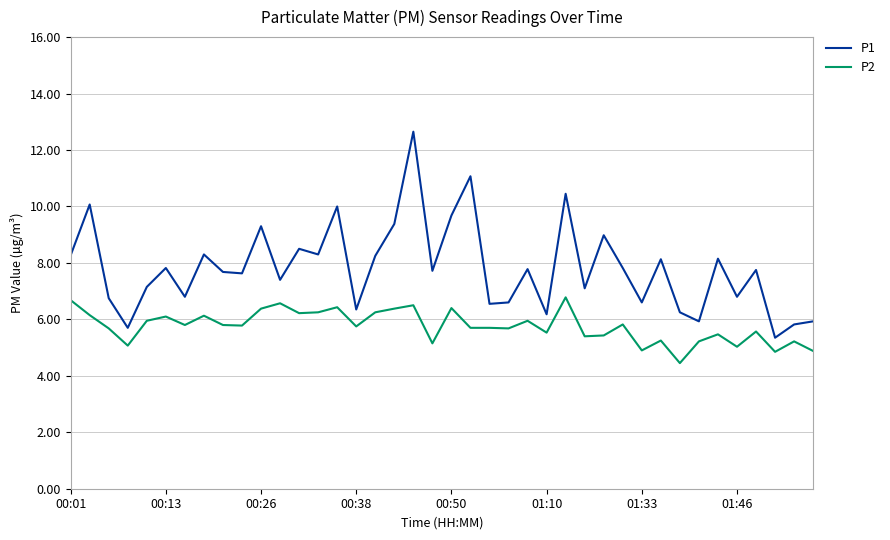

Is this an area chart (filled region under the line)?

No